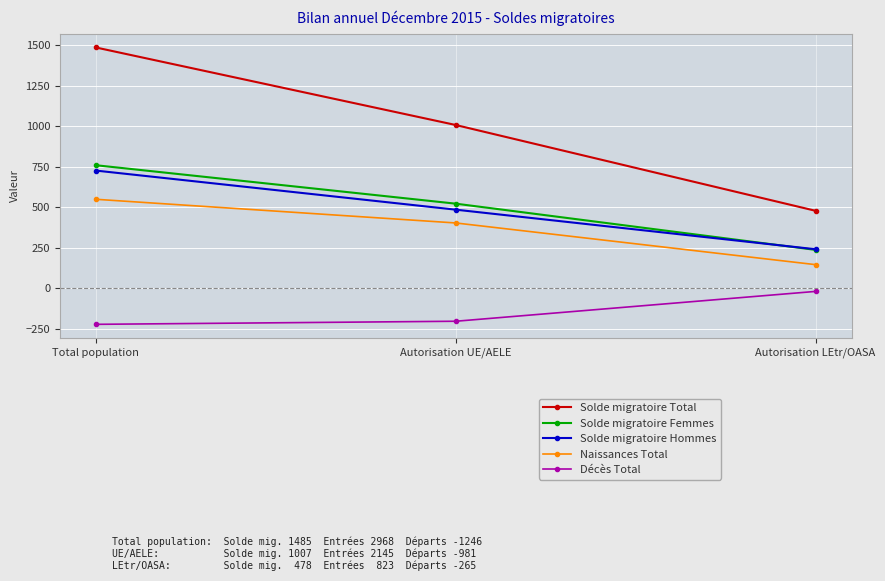

Reading left to right, what are all the values shown in this chart?

Solde migratoire Total: 1485	1007	478
Solde migratoire Femmes: 759	522	237
Solde migratoire Hommes: 726	485	241
Naissances Total: 549	403	146
Décès Total: -222	-203	-19